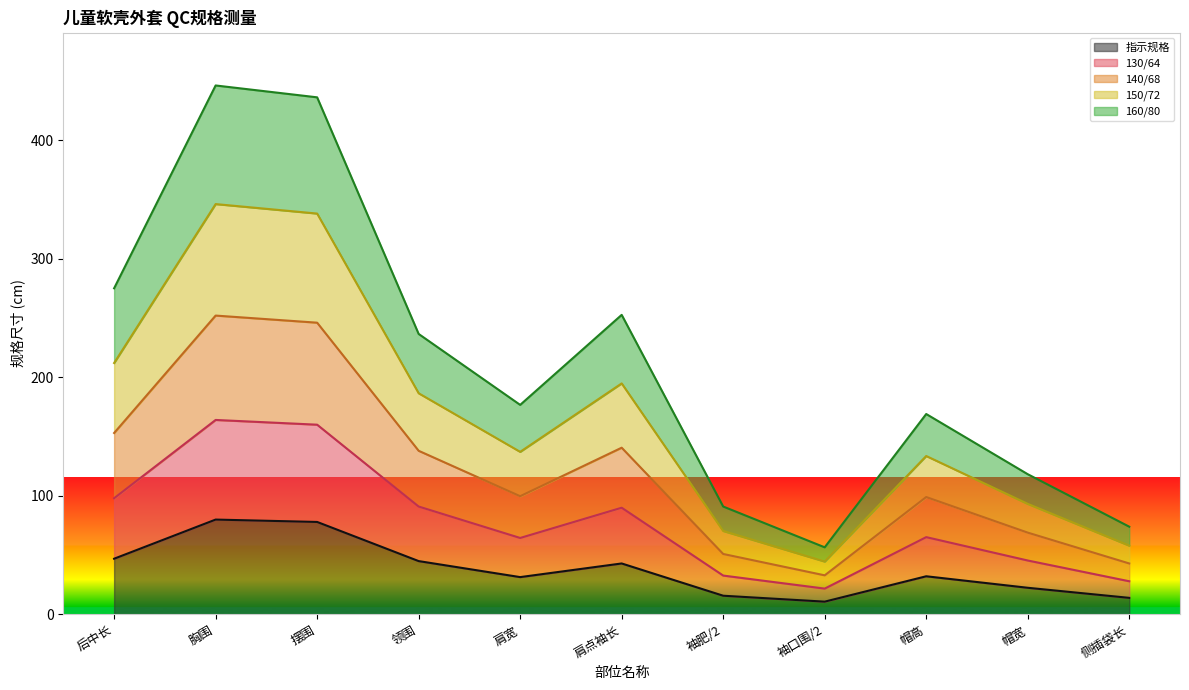

What is the total value across all series at 肩点袖长?

252.6